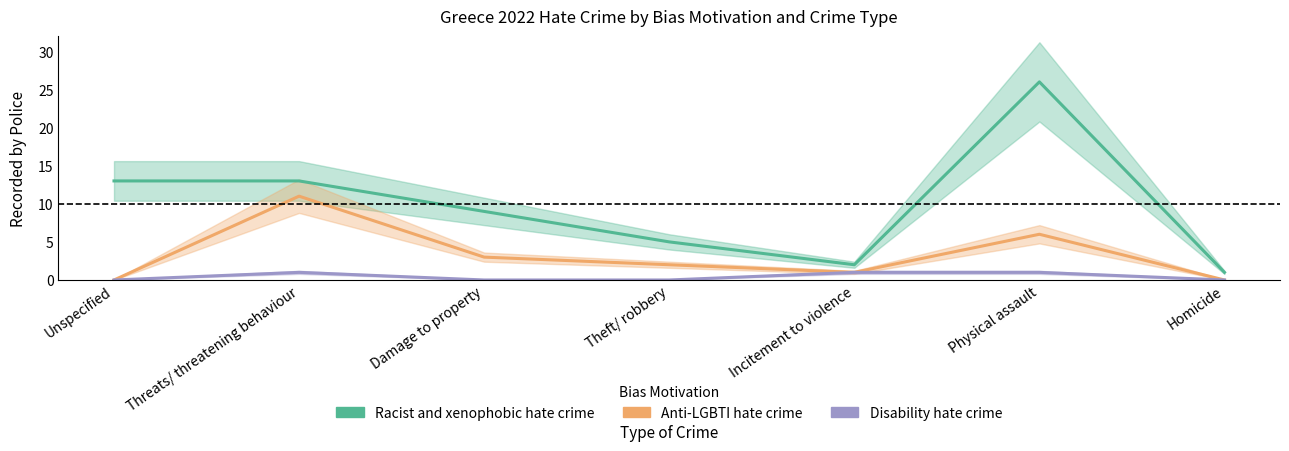

Where is the first local minimum for Racist and xenophobic hate crime?

Incitement to violence